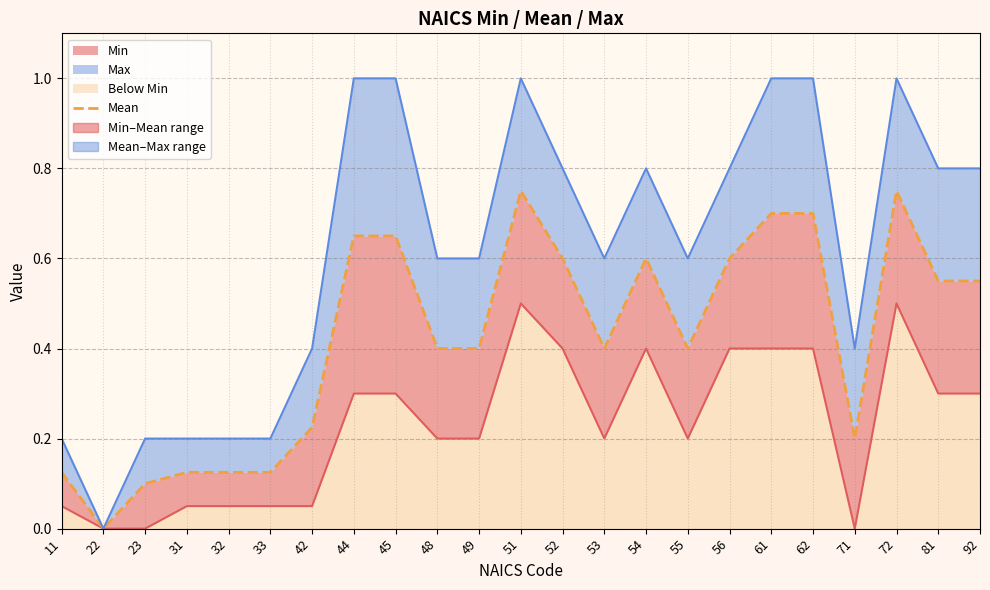

List the labels in order of value, smallest first.

22, 23, 11, 31, 32, 33, 71, 42, 48, 49, 53, 55, 81, 92, 52, 54, 56, 44, 45, 61, 62, 51, 72